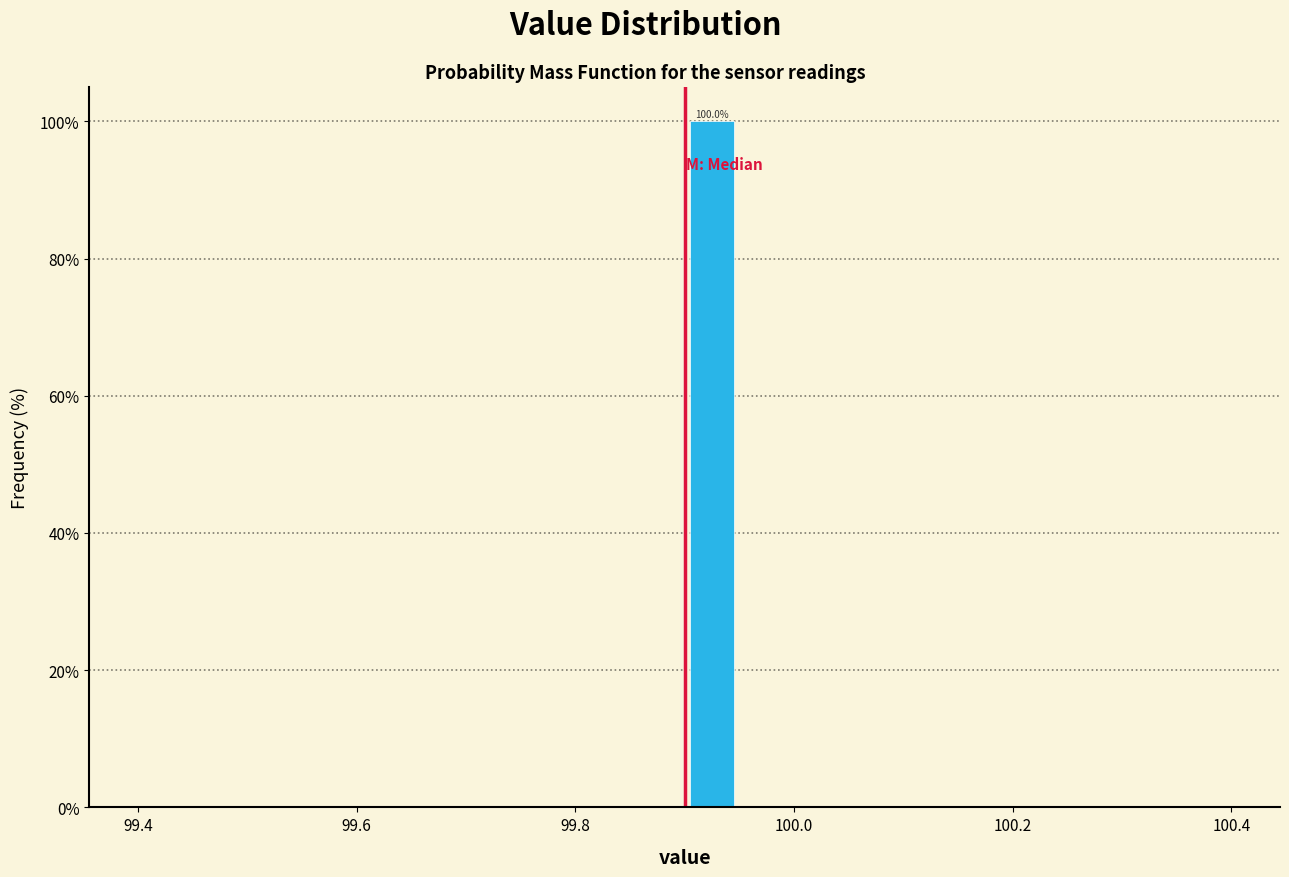

Around what value on the x-axis is the tallest bar? Give the approximate position of its centre, as read against the axis.

99.92